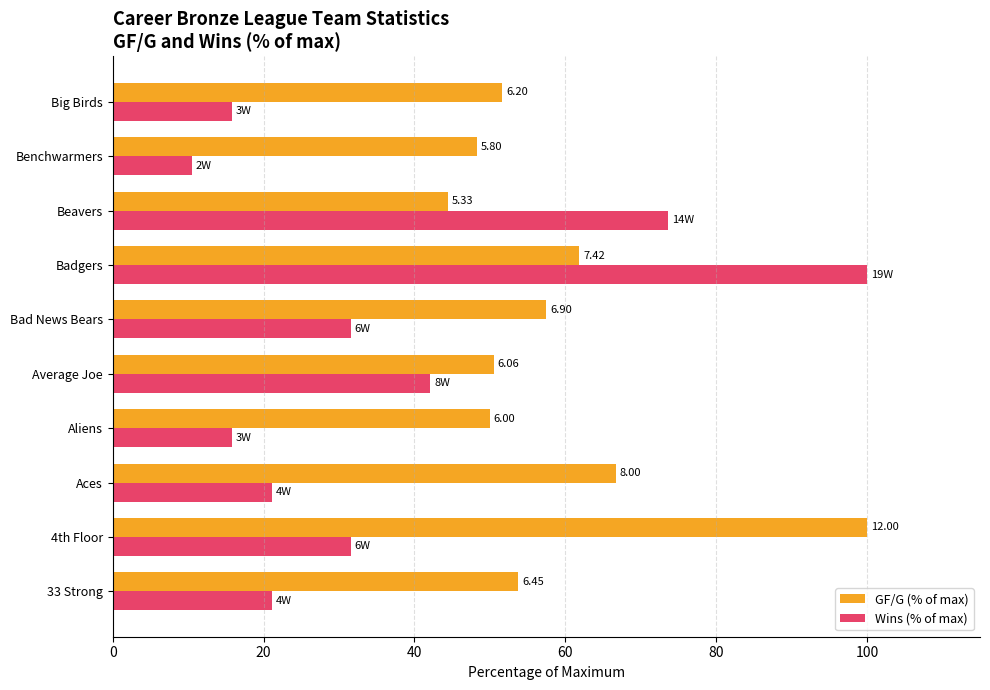

Reading left to right, what are all the values shown in this chart?

GF/G (% of max): 53.8	100.0	66.7	50.0	50.5	57.5	61.9	44.4	48.3	51.7
Wins (% of max): 21.1	31.6	21.1	15.8	42.1	31.6	100.0	73.7	10.5	15.8